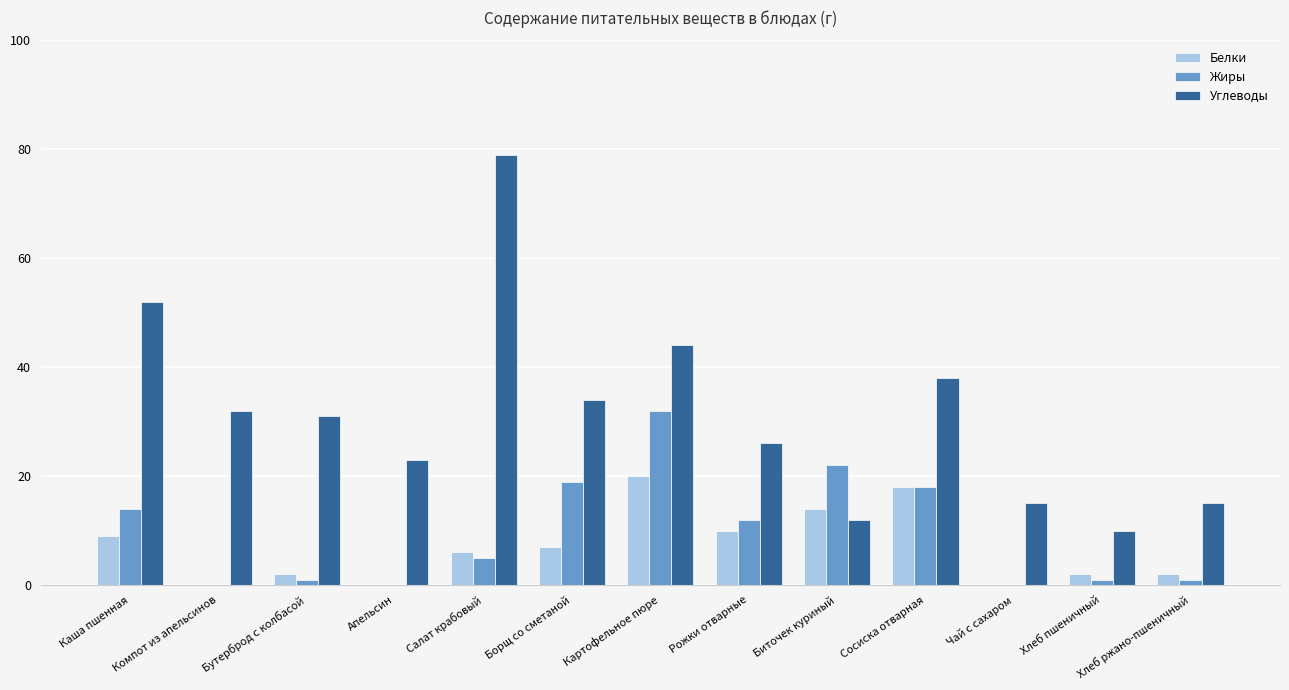

How many groups of bars are there?

13